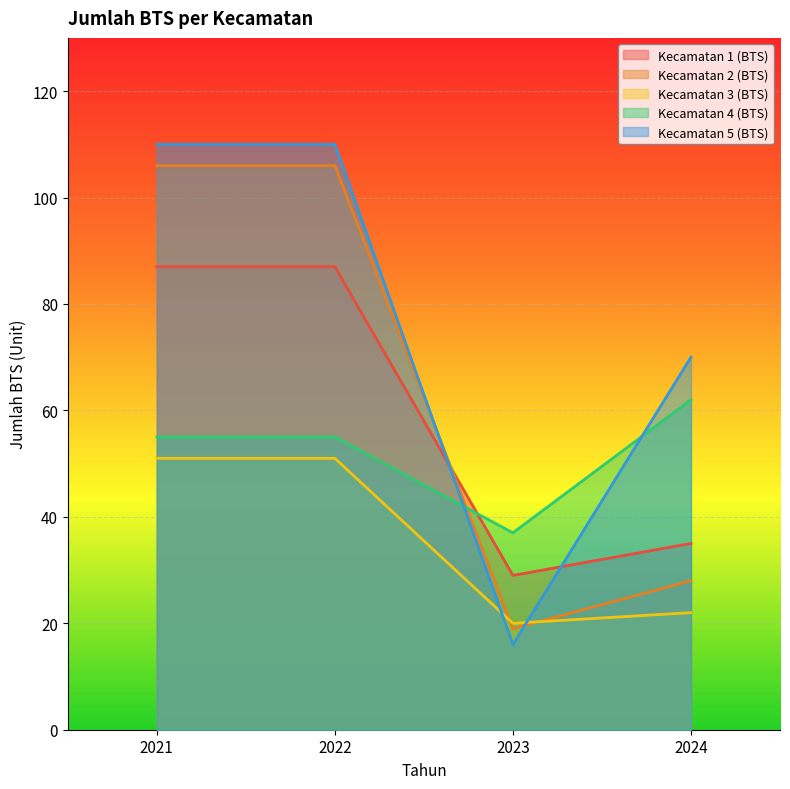

True or false: Kecamatan 5 (BTS) has a value of 53 at 2021.

False